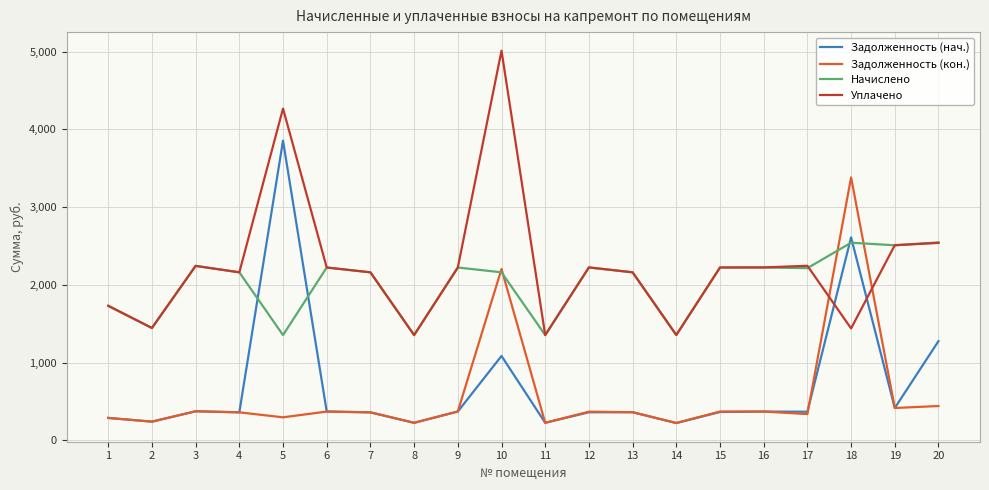

What is the maximum value shown in the chart?

5011.2